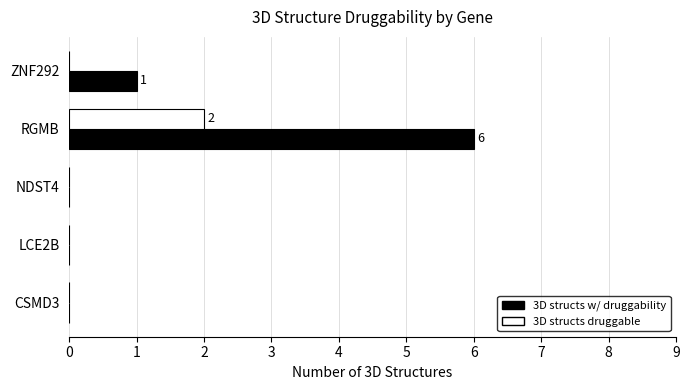

At which category is the sum across all series the highest?

RGMB